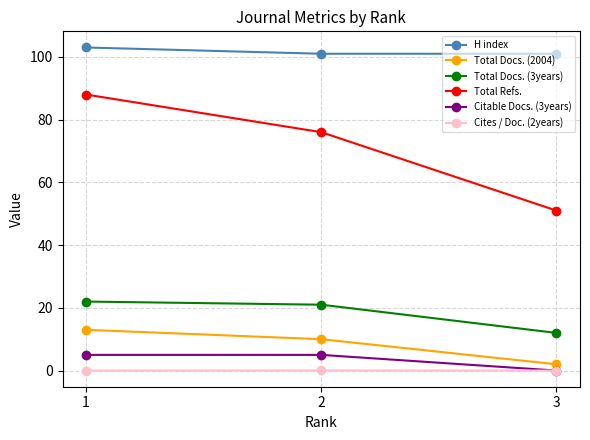

List the series in order of their peak value, lowest first.

Cites / Doc. (2years), Citable Docs. (3years), Total Docs. (2004), Total Docs. (3years), Total Refs., H index